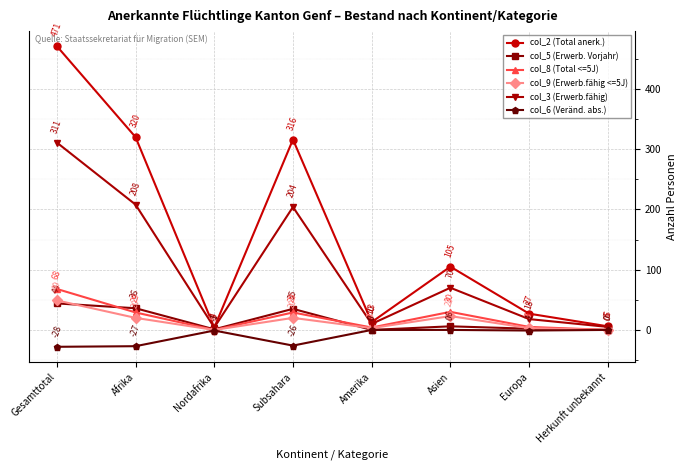

What is the difference between the col_5 (Erwerb. Vorjahr) values at Amerika and Afrika?

36